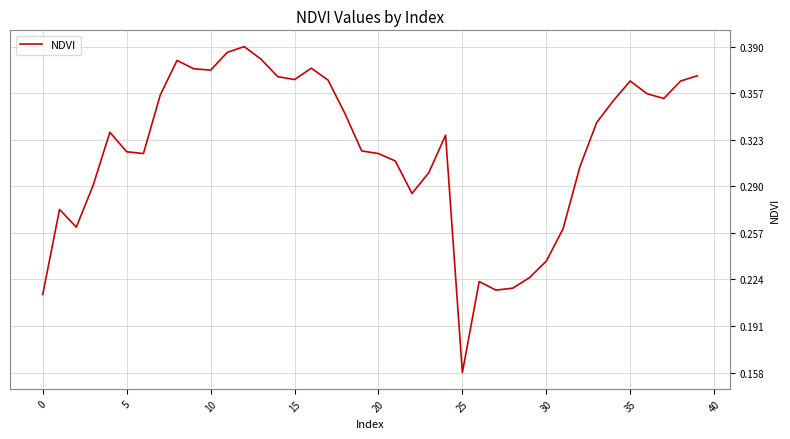

How many interior local peaks (higher than both neighbors) does the data have?

8